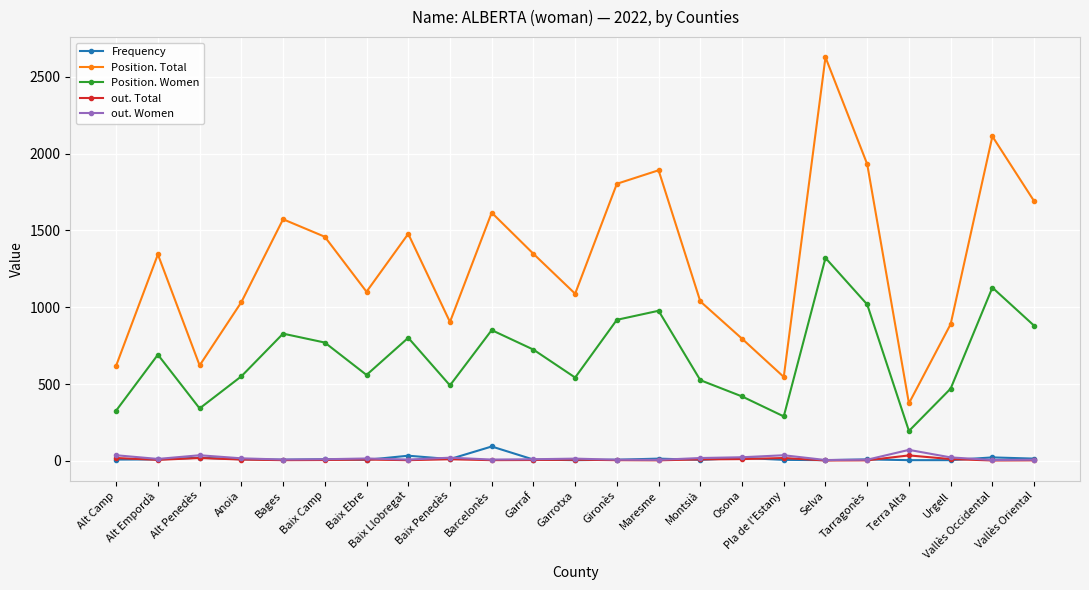

What is the smallest value displayed?

2